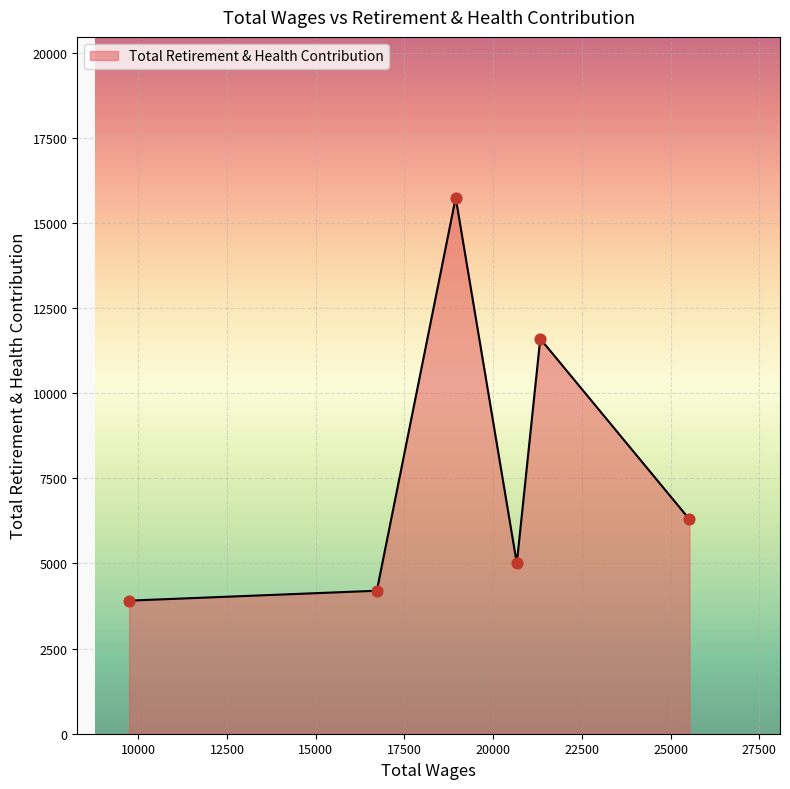

What is the maximum value shown in the chart?

15740